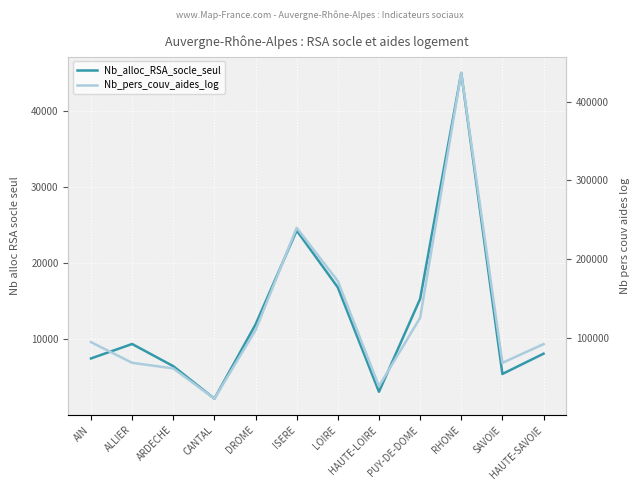

What is the value of the Nb_pers_couv_aides_log point at the 5th from the left?

109587